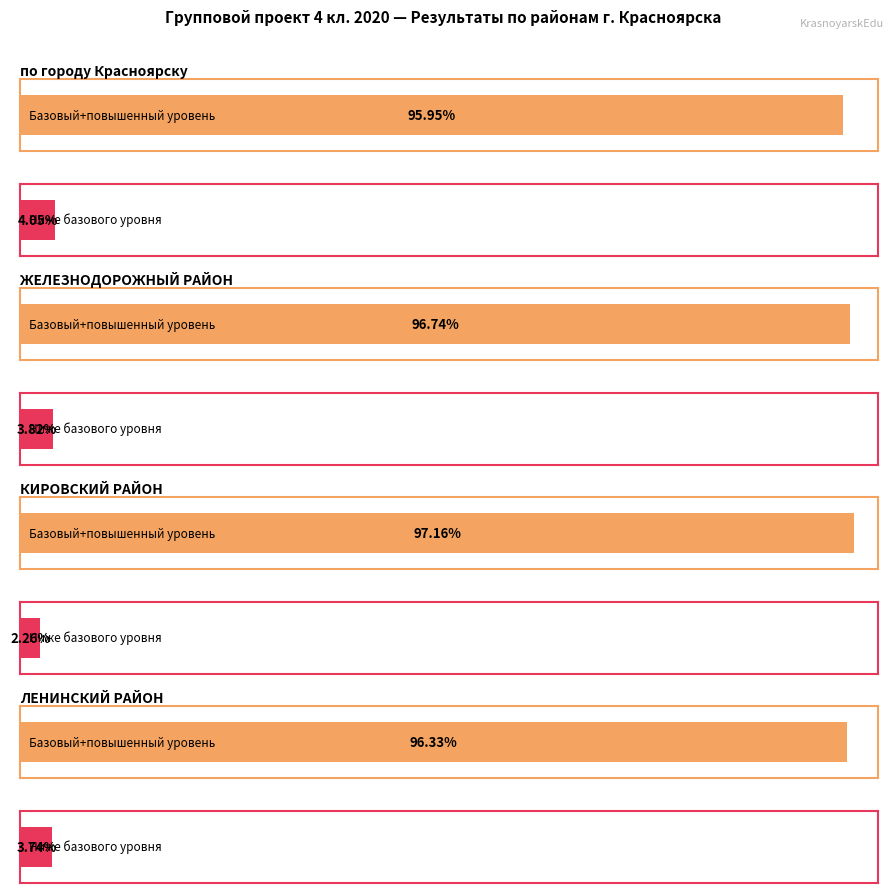

At which label is базовый уровень closest to 47?

по городу Красноярску